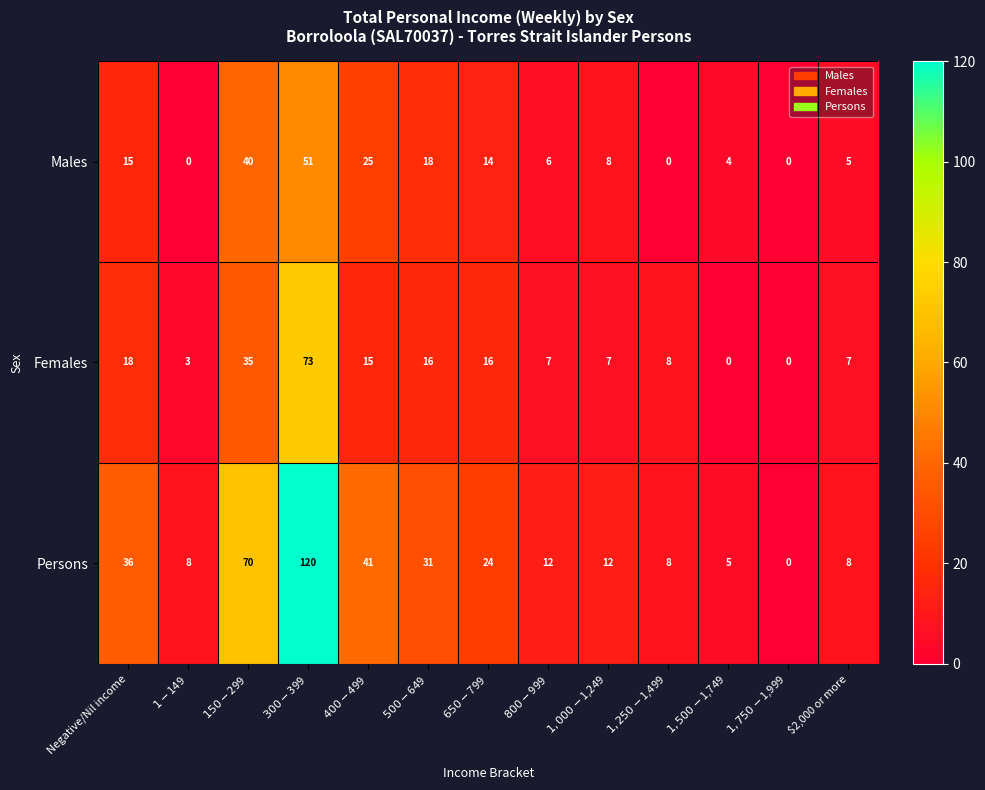

List the series in order of their peak value, lowest first.

Males, Females, Persons